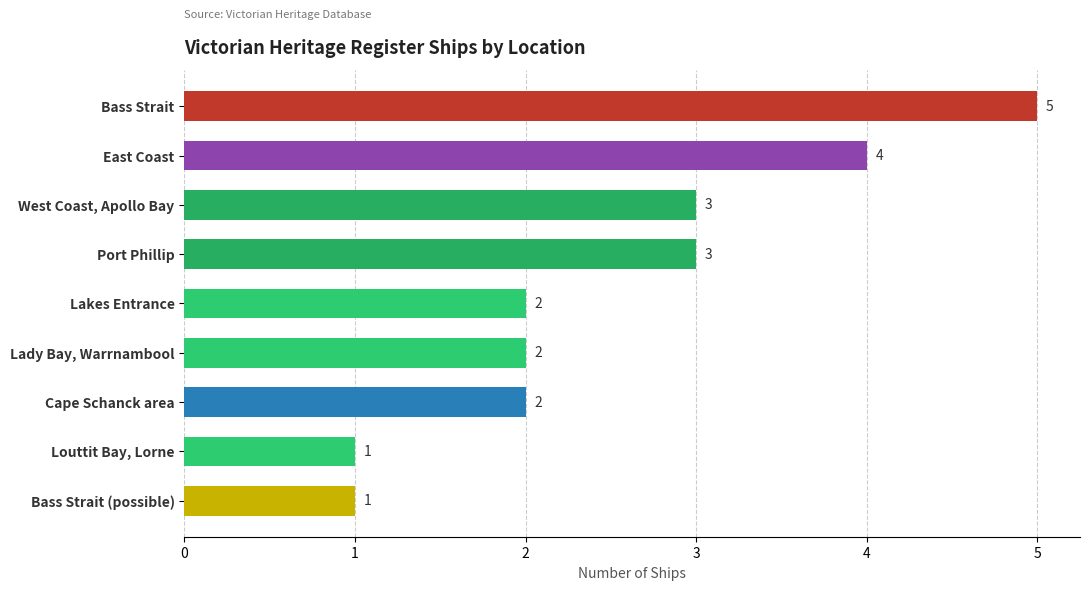

What is the average value?

3